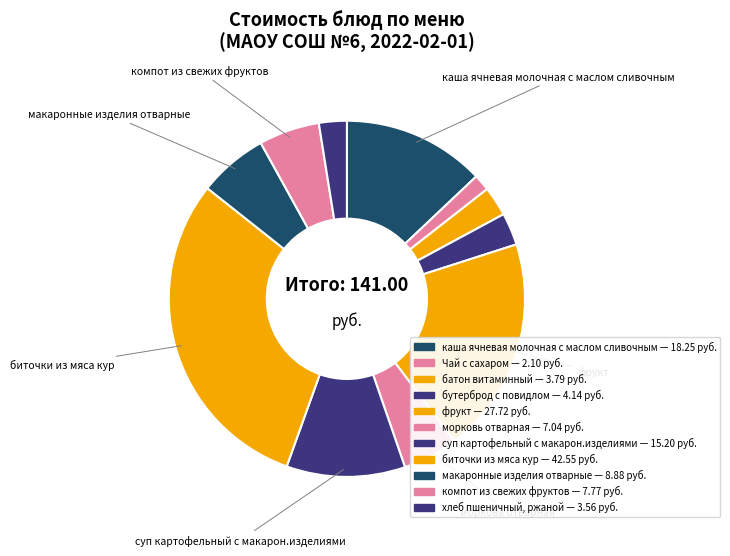

Does суп картофельный с макарон.изделиями represent more than half of the total?

No